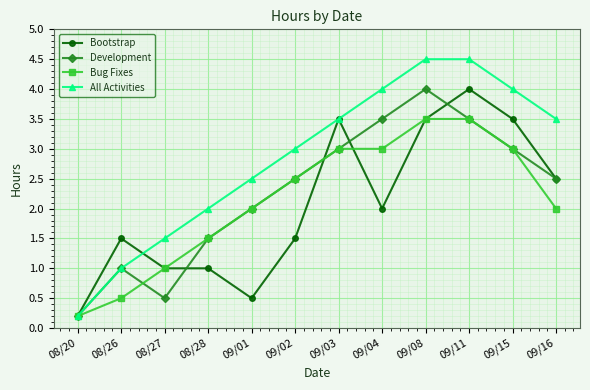

What is the label of the 5th point from the right?

09/04